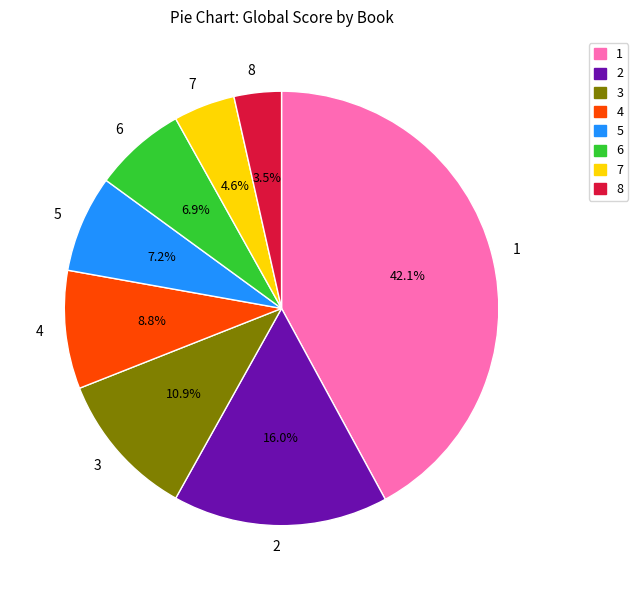

To the nearest percent, what is the difference between the largest and smallest slice percentages?

39%